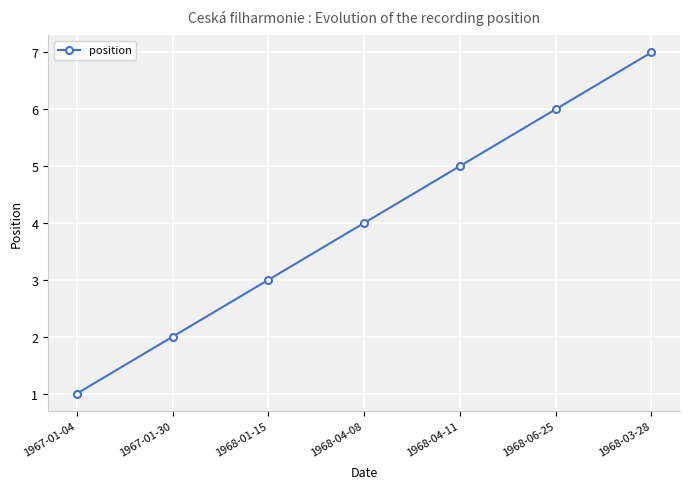

What is the maximum value shown in the chart?

7